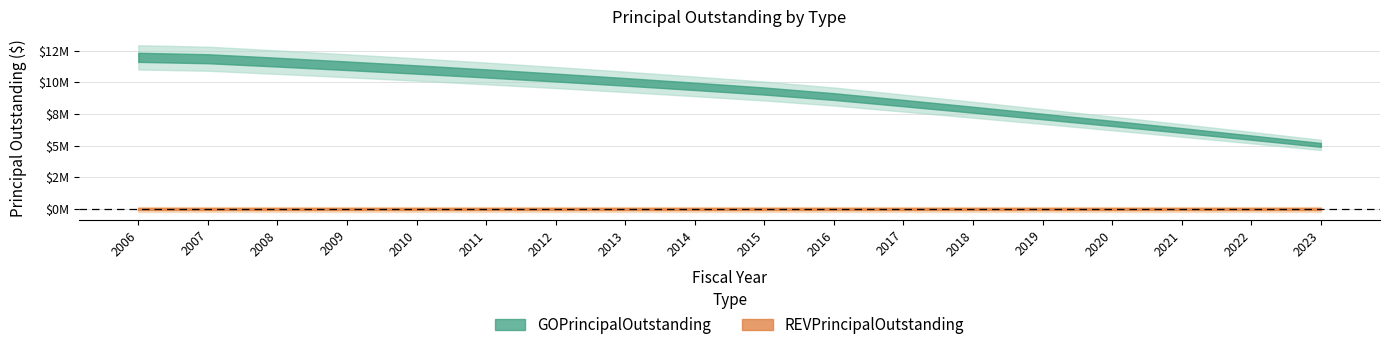

Reading right to left, transcribe all the data shown in this chart.

GOPrincipalOutstanding: 2023=5065000	2022=5640000	2021=6205000	2020=6760000	2019=7305000	2018=7840000	2017=8365000	2016=8880000	2015=9315000	2014=9685000	2013=10040000	2012=10380000	2011=10705000	2010=11015000	2009=11310000	2008=11595000	2007=11865000	2006=11975000
REVPrincipalOutstanding: 2023=0	2022=0	2021=0	2020=0	2019=0	2018=0	2017=0	2016=0	2015=0	2014=0	2013=0	2012=0	2011=0	2010=0	2009=0	2008=0	2007=0	2006=0